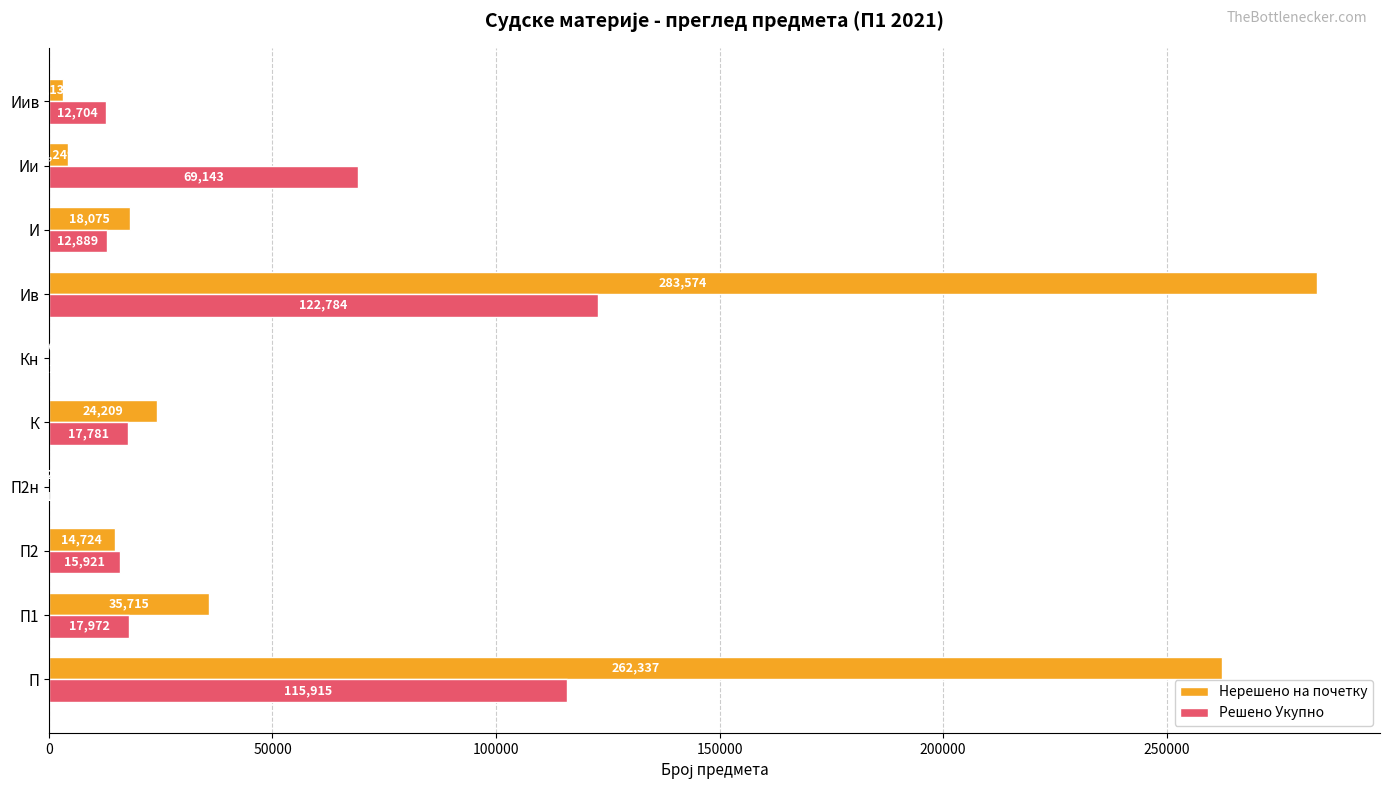

What are all the series names shown in the legend?

Нерешено на почетку, Решено Укупно